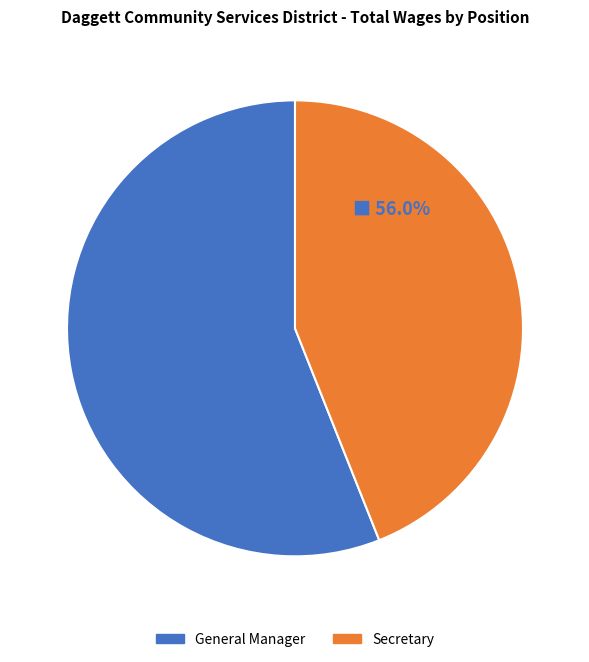

The General Manager slice represents 56% of the pie. True or false?

True